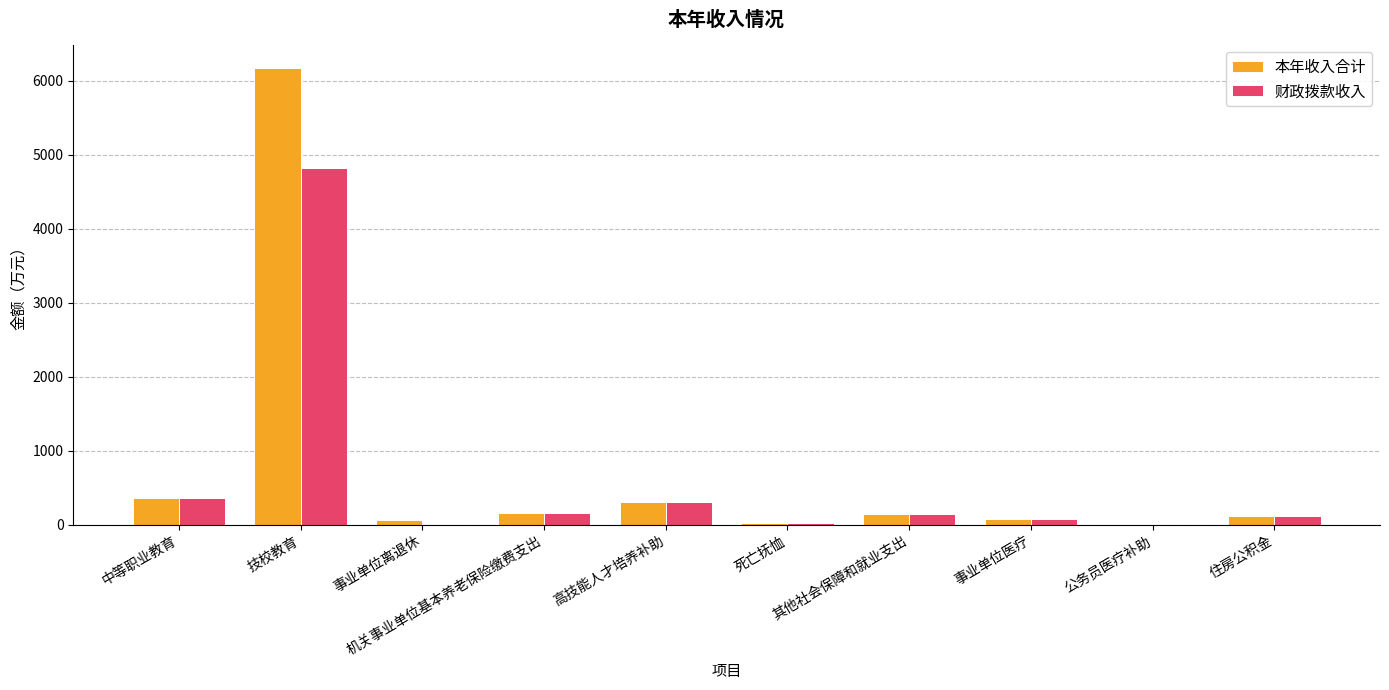

What is the maximum value for 本年收入合计?

6178.6